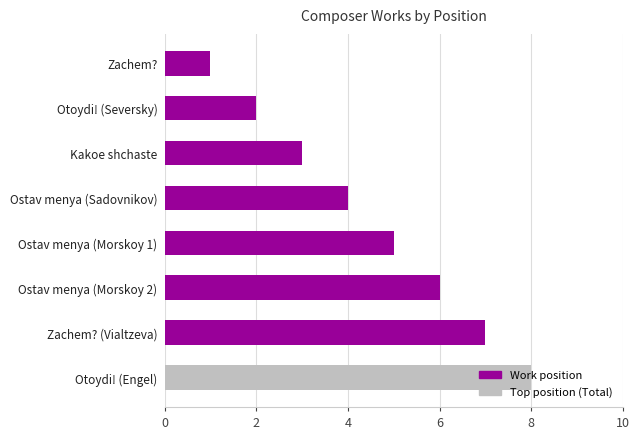

Which label corresponds to the largest value in the chart?

Otoydi! (Engel)